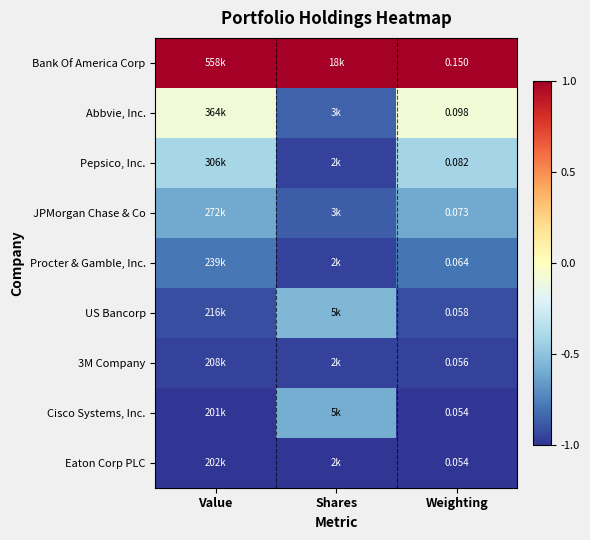

Is the value of Pepsico, Inc. at Weighting greater than the value of 3M Company at Weighting?

Yes